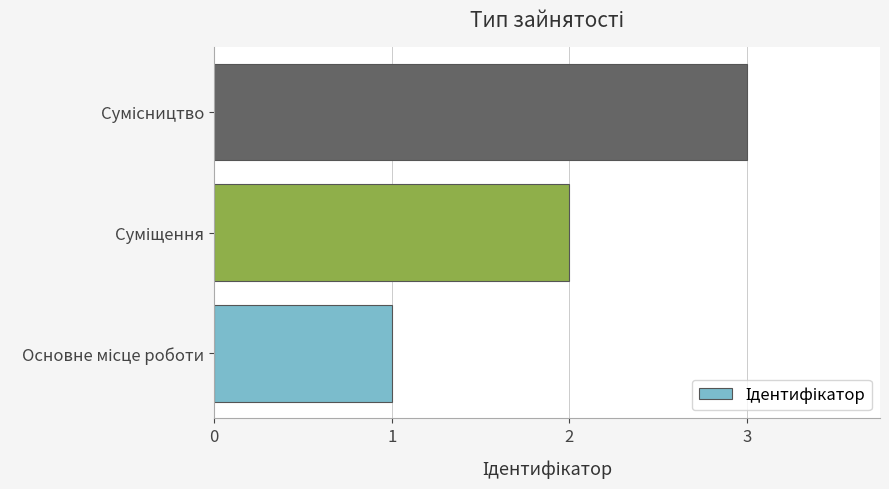

What is the sum of all values?

6